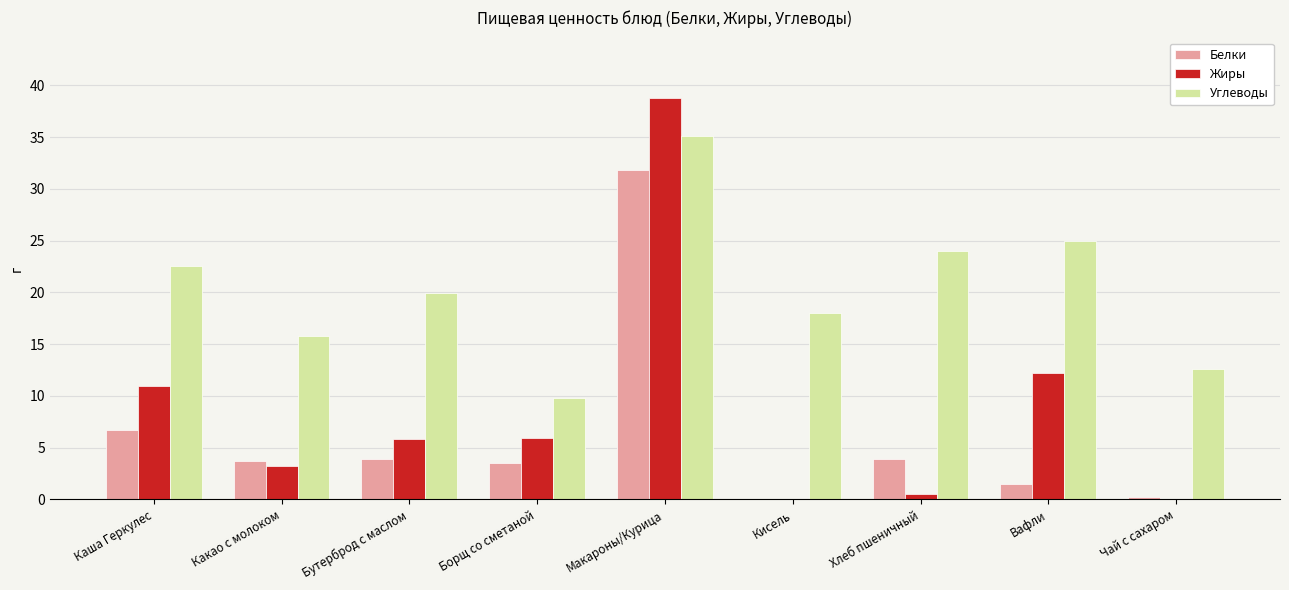

How many groups of bars are there?

9